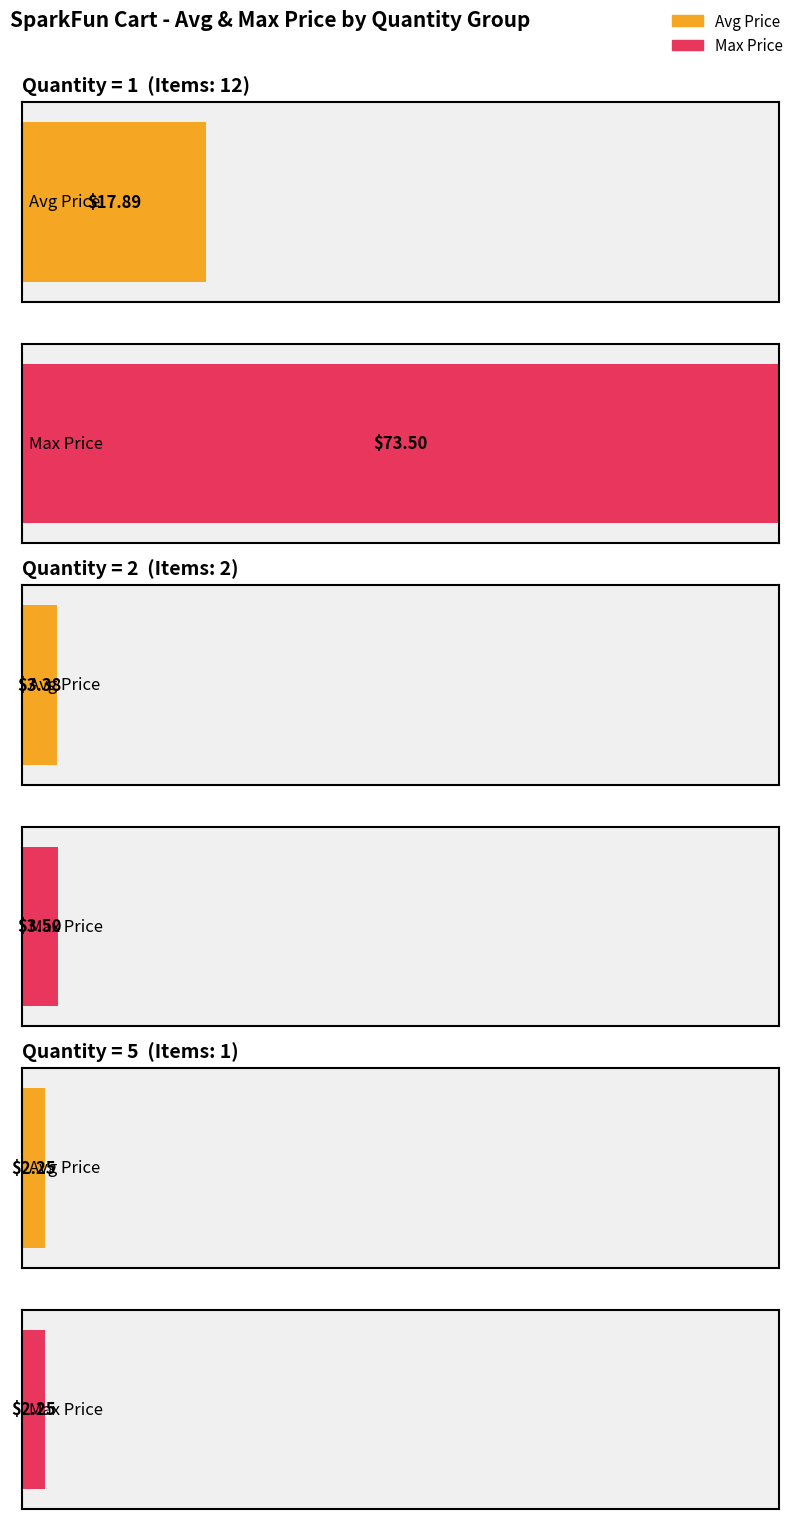

The value at DEV-12774 is 21.5. True or false?

False